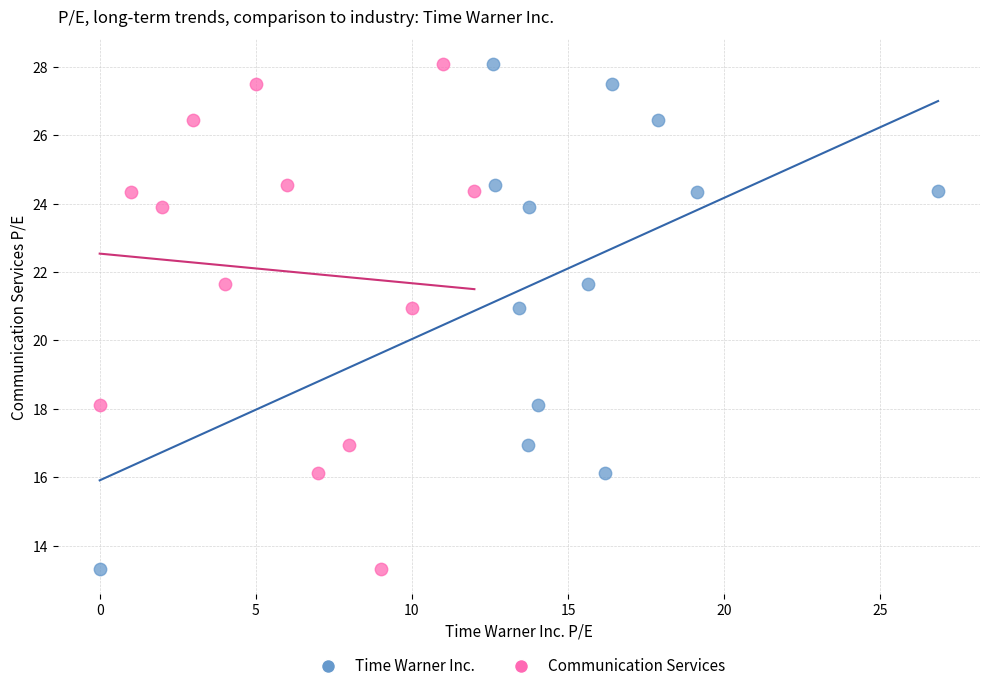

What are all the series names shown in the legend?

Time Warner Inc., Communication Services